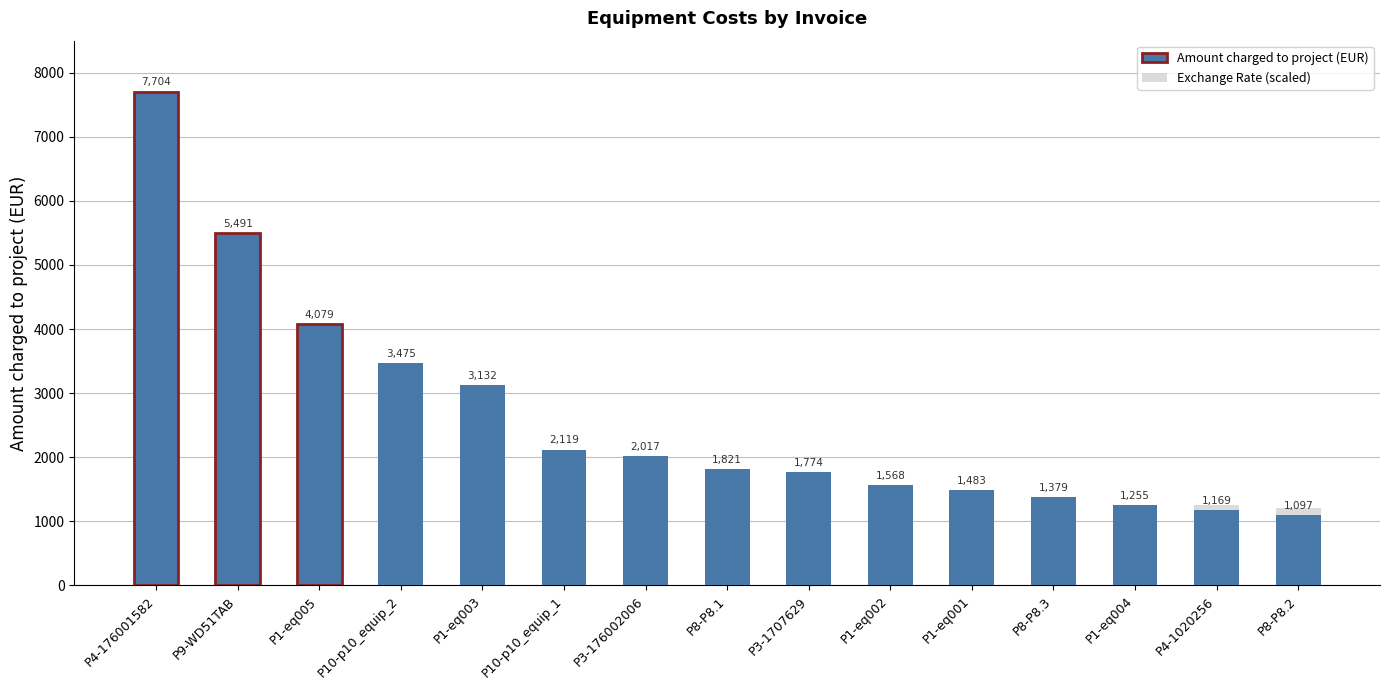

What is the approximate value of Exchange Rate (scaled) at P9-WD51TAB?

1206.8